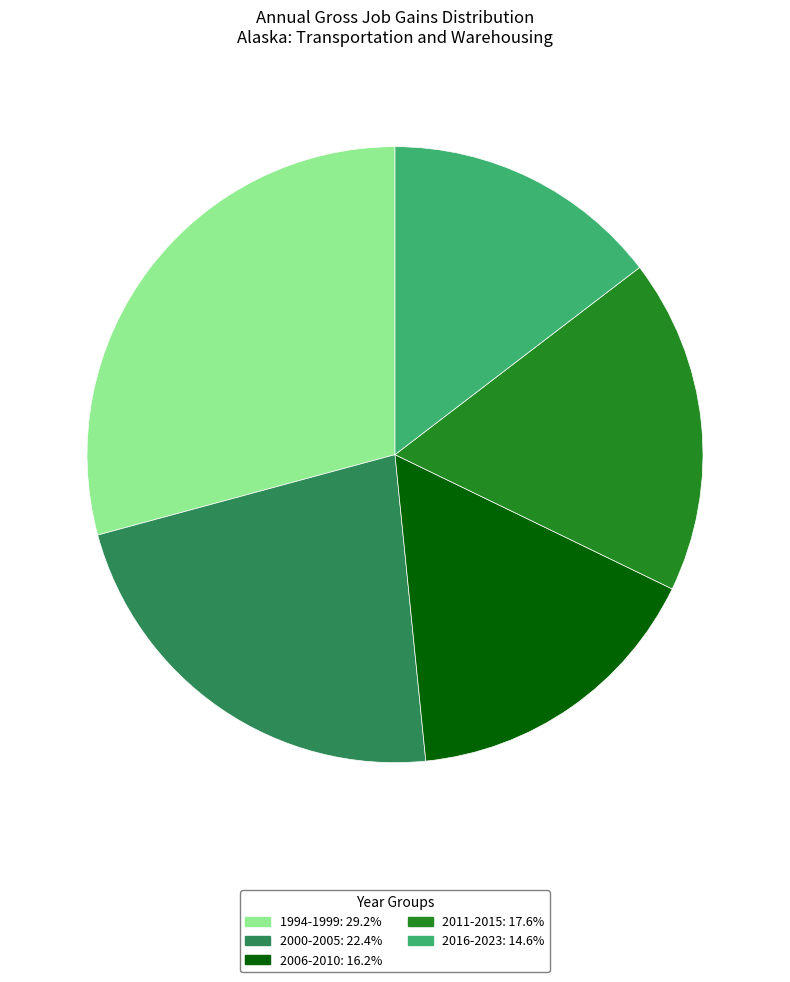

Does any single category account for the majority?

No